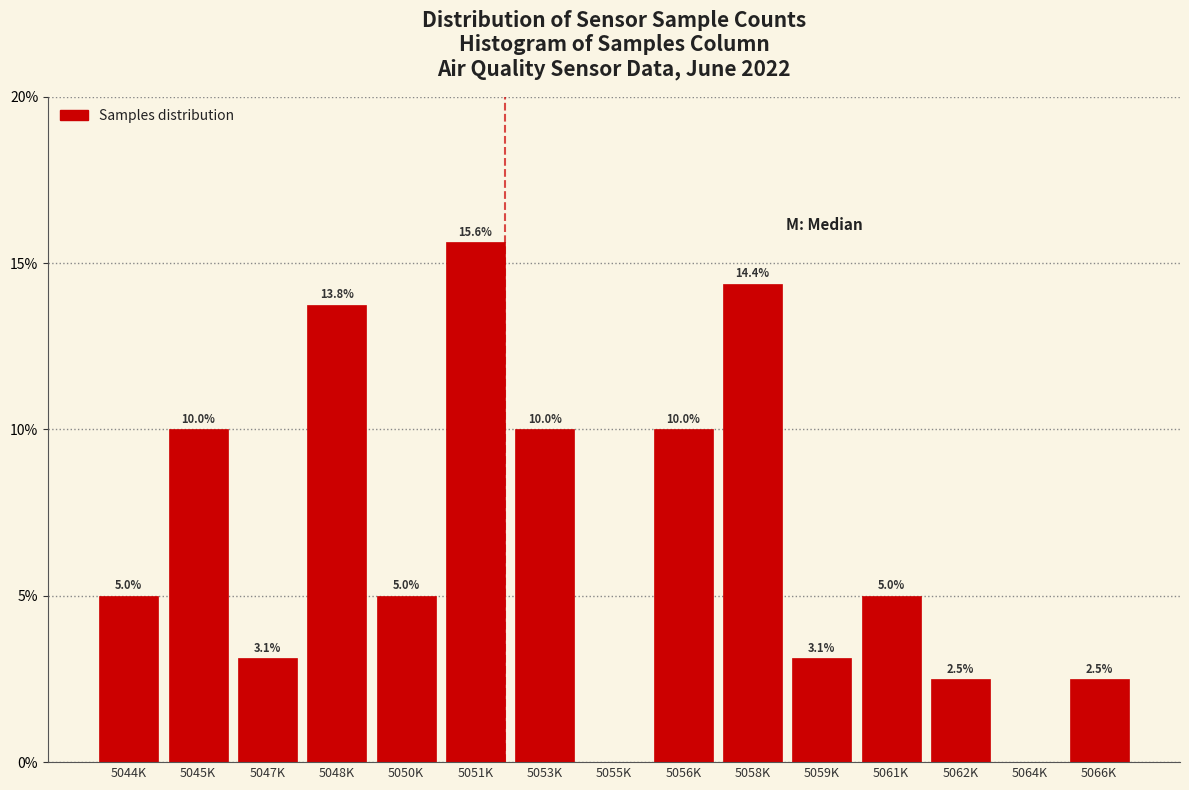

Reading left to right, transcribe all the data shown in this chart.

5044K=5.0	5045K=10.0	5047K=3.1	5048K=13.8	5050K=5.0	5051K=15.6	5053K=10.0	5055K=0.0	5056K=10.0	5058K=14.4	5059K=3.1	5061K=5.0	5062K=2.5	5064K=0.0	5066K=2.5